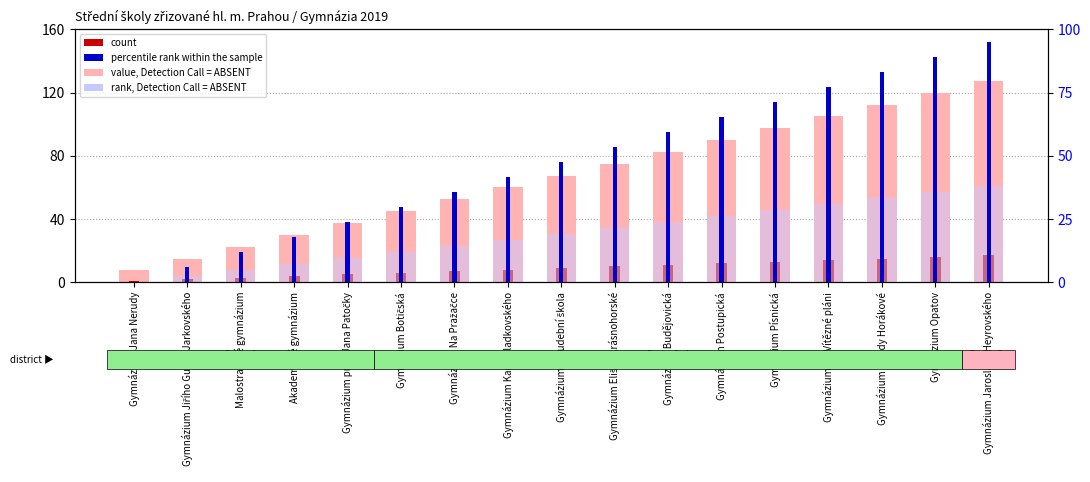

List the labels in order of count value, smallest first.

Gymnázium Jana Nerudy, Gymnázium Jiřího Gutha-Jarkovského, Malostranské gymnázium, Akademické gymnázium, Gymnázium prof. Jana Patočky, Gymnázium Botičská, Gymnázium Na Pražačce, Gymnázium Karla Sladkovského, Gymnázium a Hudební škola, Gymnázium Elišky Krásnohorské, Gymnázium Budějovická, Gymnázium Postupická, Gymnázium Písnická, Gymnázium Na Vítězné pláni, Gymnázium Milady Horákové, Gymnázium Opatov, Gymnázium Jaroslava Heyrovského